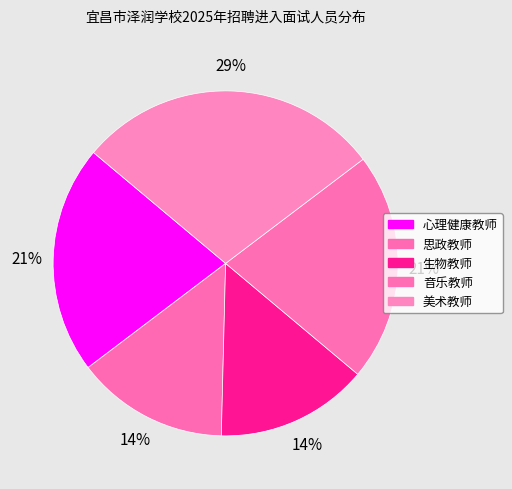

How many segments does this pie chart have?

5